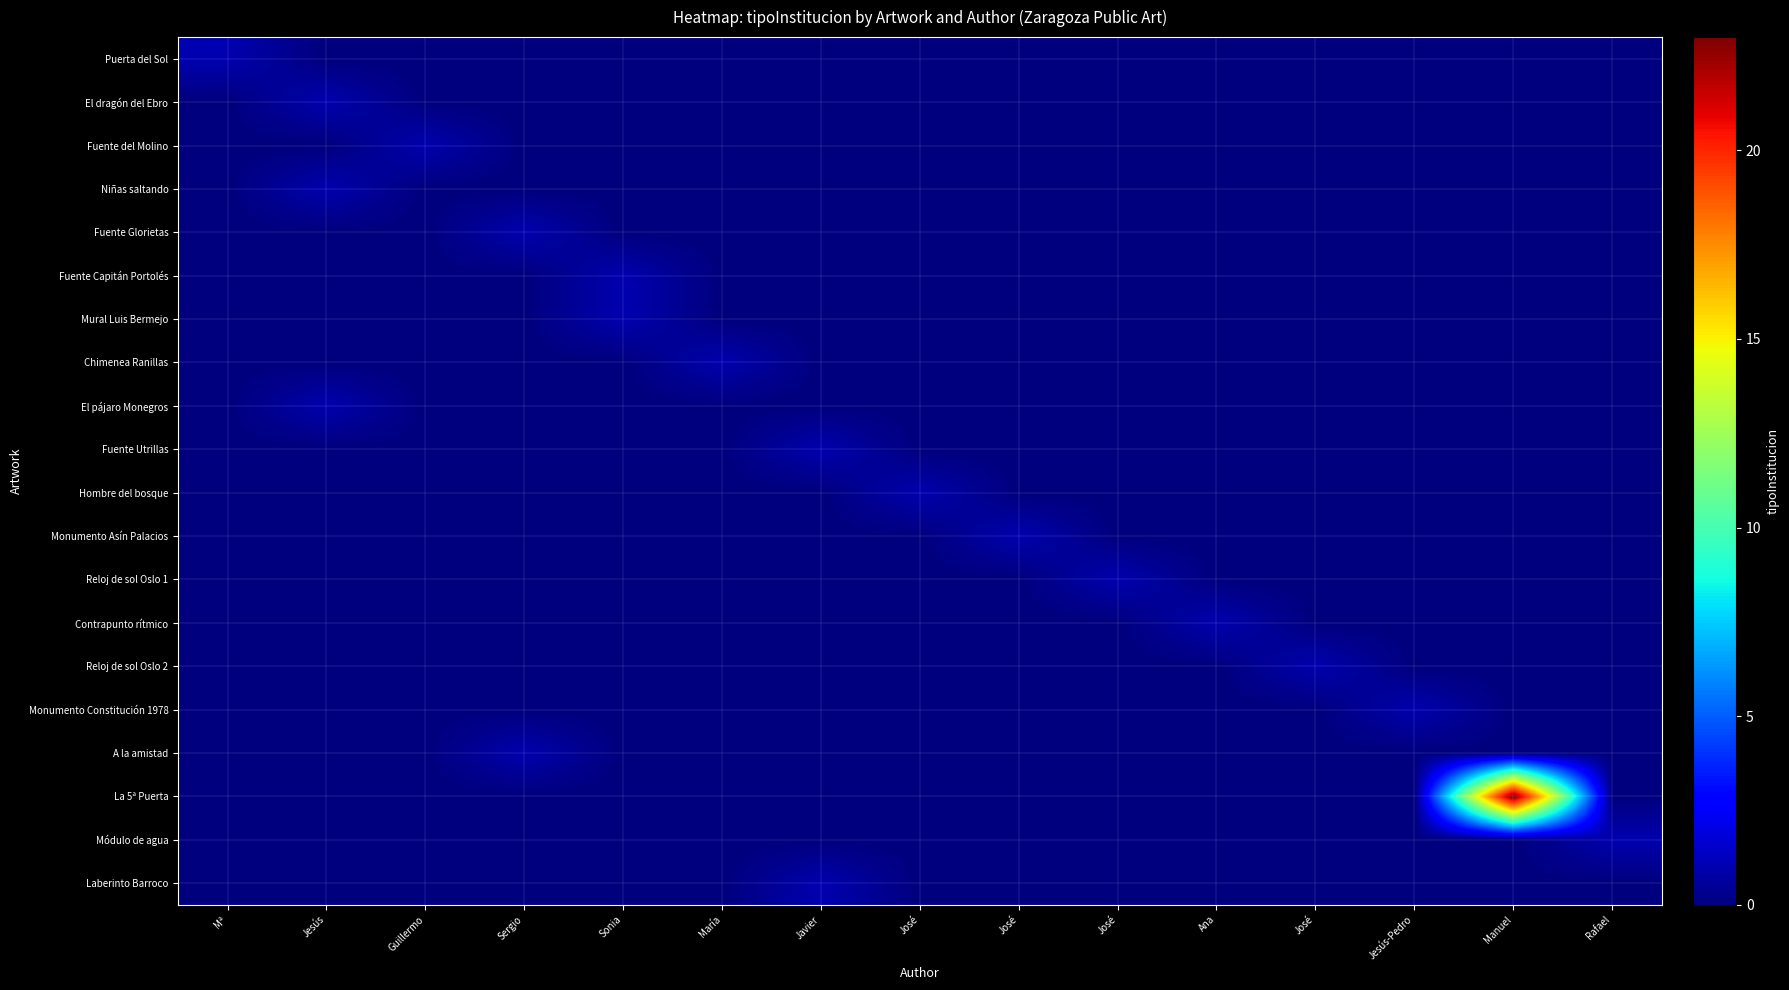

Reading left to right, transcribe all the data shown in this chart.

Puerta del Sol: Mª=1	Jesús=0	Guillermo=0	Sergio=0	Sonia=0	María=0	Javier=0	José=0	José=0	José=0	Ana=0	José=0	Jesús-Pedro=0	Manuel=0	Rafael=0
El dragón del Ebro: Mª=0	Jesús=1	Guillermo=0	Sergio=0	Sonia=0	María=0	Javier=0	José=0	José=0	José=0	Ana=0	José=0	Jesús-Pedro=0	Manuel=0	Rafael=0
Fuente del Molino: Mª=0	Jesús=0	Guillermo=1	Sergio=0	Sonia=0	María=0	Javier=0	José=0	José=0	José=0	Ana=0	José=0	Jesús-Pedro=0	Manuel=0	Rafael=0
Niñas saltando: Mª=0	Jesús=1	Guillermo=0	Sergio=0	Sonia=0	María=0	Javier=0	José=0	José=0	José=0	Ana=0	José=0	Jesús-Pedro=0	Manuel=0	Rafael=0
Fuente Glorietas: Mª=0	Jesús=0	Guillermo=0	Sergio=1	Sonia=0	María=0	Javier=0	José=0	José=0	José=0	Ana=0	José=0	Jesús-Pedro=0	Manuel=0	Rafael=0
Fuente Capitán Portolés: Mª=0	Jesús=0	Guillermo=0	Sergio=0	Sonia=1	María=0	Javier=0	José=0	José=0	José=0	Ana=0	José=0	Jesús-Pedro=0	Manuel=0	Rafael=0
Mural Luis Bermejo: Mª=0	Jesús=0	Guillermo=0	Sergio=0	Sonia=1	María=0	Javier=0	José=0	José=0	José=0	Ana=0	José=0	Jesús-Pedro=0	Manuel=0	Rafael=0
Chimenea Ranillas: Mª=0	Jesús=0	Guillermo=0	Sergio=0	Sonia=0	María=1	Javier=0	José=0	José=0	José=0	Ana=0	José=0	Jesús-Pedro=0	Manuel=0	Rafael=0
El pájaro Monegros: Mª=0	Jesús=1	Guillermo=0	Sergio=0	Sonia=0	María=0	Javier=0	José=0	José=0	José=0	Ana=0	José=0	Jesús-Pedro=0	Manuel=0	Rafael=0
Fuente Utrillas: Mª=0	Jesús=0	Guillermo=0	Sergio=0	Sonia=0	María=0	Javier=1	José=0	José=0	José=0	Ana=0	José=0	Jesús-Pedro=0	Manuel=0	Rafael=0
Hombre del bosque: Mª=0	Jesús=0	Guillermo=0	Sergio=0	Sonia=0	María=0	Javier=0	José=1	José=0	José=0	Ana=0	José=0	Jesús-Pedro=0	Manuel=0	Rafael=0
Monumento Asín Palacios: Mª=0	Jesús=0	Guillermo=0	Sergio=0	Sonia=0	María=0	Javier=0	José=0	José=1	José=0	Ana=0	José=0	Jesús-Pedro=0	Manuel=0	Rafael=0
Reloj de sol Oslo 1: Mª=0	Jesús=0	Guillermo=0	Sergio=0	Sonia=0	María=0	Javier=0	José=0	José=0	José=1	Ana=0	José=0	Jesús-Pedro=0	Manuel=0	Rafael=0
Contrapunto rítmico: Mª=0	Jesús=0	Guillermo=0	Sergio=0	Sonia=0	María=0	Javier=0	José=0	José=0	José=0	Ana=1	José=0	Jesús-Pedro=0	Manuel=0	Rafael=0
Reloj de sol Oslo 2: Mª=0	Jesús=0	Guillermo=0	Sergio=0	Sonia=0	María=0	Javier=0	José=0	José=0	José=0	Ana=0	José=1	Jesús-Pedro=0	Manuel=0	Rafael=0
Monumento Constitución 1978: Mª=0	Jesús=0	Guillermo=0	Sergio=0	Sonia=0	María=0	Javier=0	José=0	José=0	José=0	Ana=0	José=0	Jesús-Pedro=1	Manuel=0	Rafael=0
A la amistad: Mª=0	Jesús=0	Guillermo=0	Sergio=1	Sonia=0	María=0	Javier=0	José=0	José=0	José=0	Ana=0	José=0	Jesús-Pedro=0	Manuel=0	Rafael=0
La 5ª Puerta: Mª=0	Jesús=0	Guillermo=0	Sergio=0	Sonia=0	María=0	Javier=0	José=0	José=0	José=0	Ana=0	José=0	Jesús-Pedro=0	Manuel=23	Rafael=0
Módulo de agua: Mª=0	Jesús=0	Guillermo=0	Sergio=0	Sonia=0	María=0	Javier=0	José=0	José=0	José=0	Ana=0	José=0	Jesús-Pedro=0	Manuel=0	Rafael=1
Laberinto Barroco: Mª=0	Jesús=0	Guillermo=0	Sergio=0	Sonia=0	María=0	Javier=1	José=0	José=0	José=0	Ana=0	José=0	Jesús-Pedro=0	Manuel=0	Rafael=0